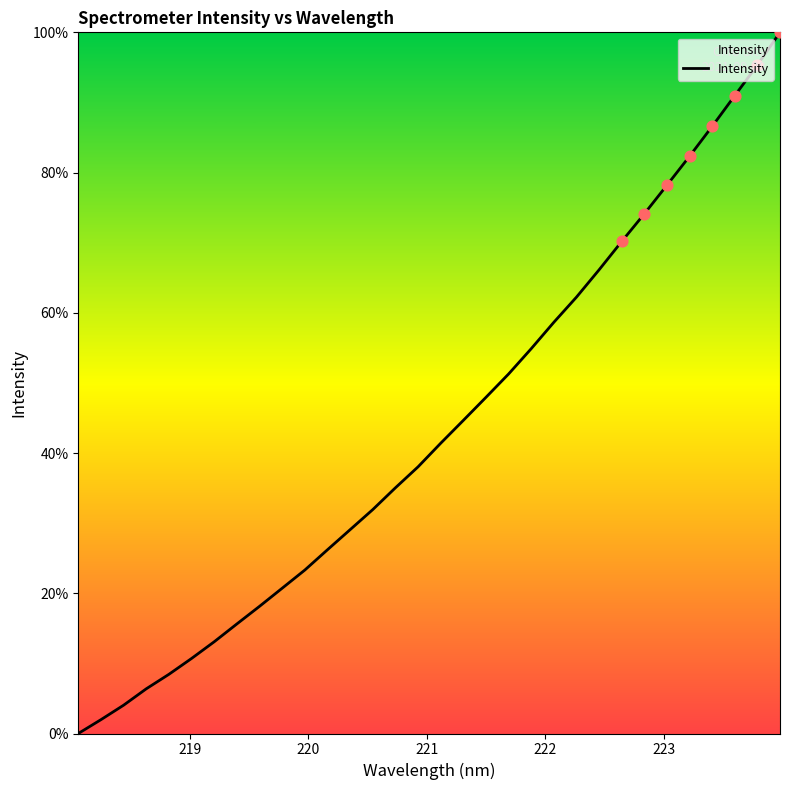

What is the maximum value shown in the chart?

100.0